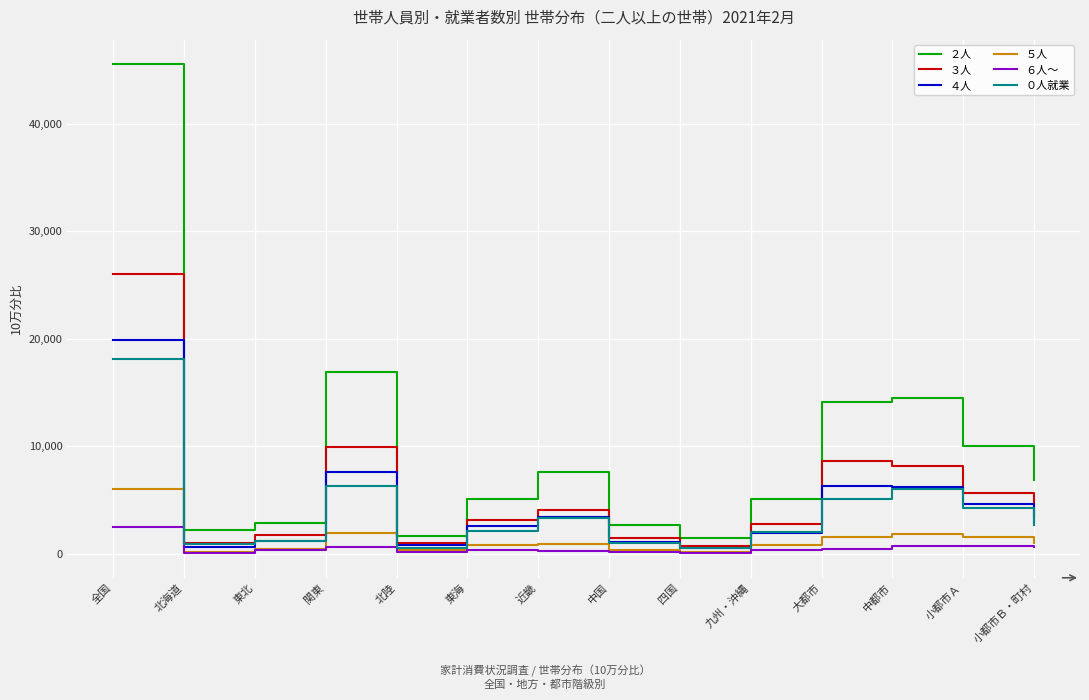

At which label does ６人～ reach its peak?

全国